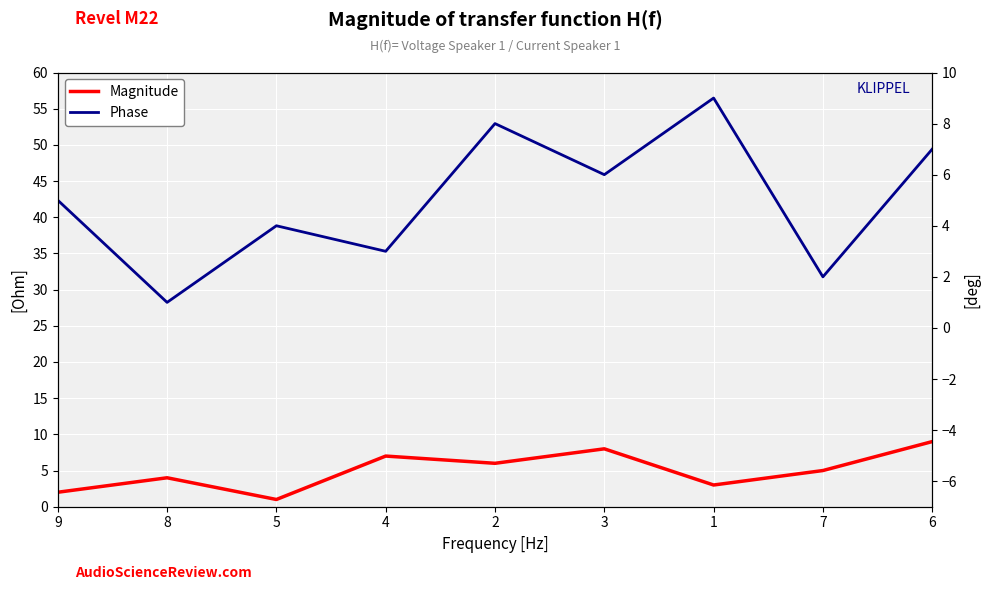

What is the label of the 5th point from the right?

2